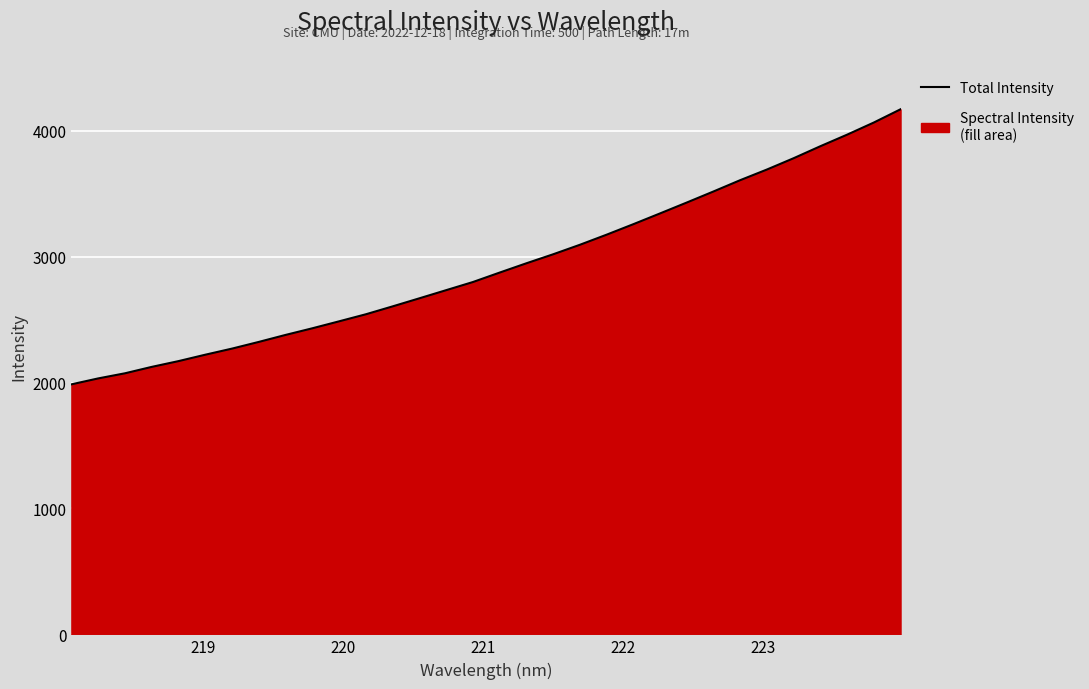

What is the smallest value displayed?

1986.4